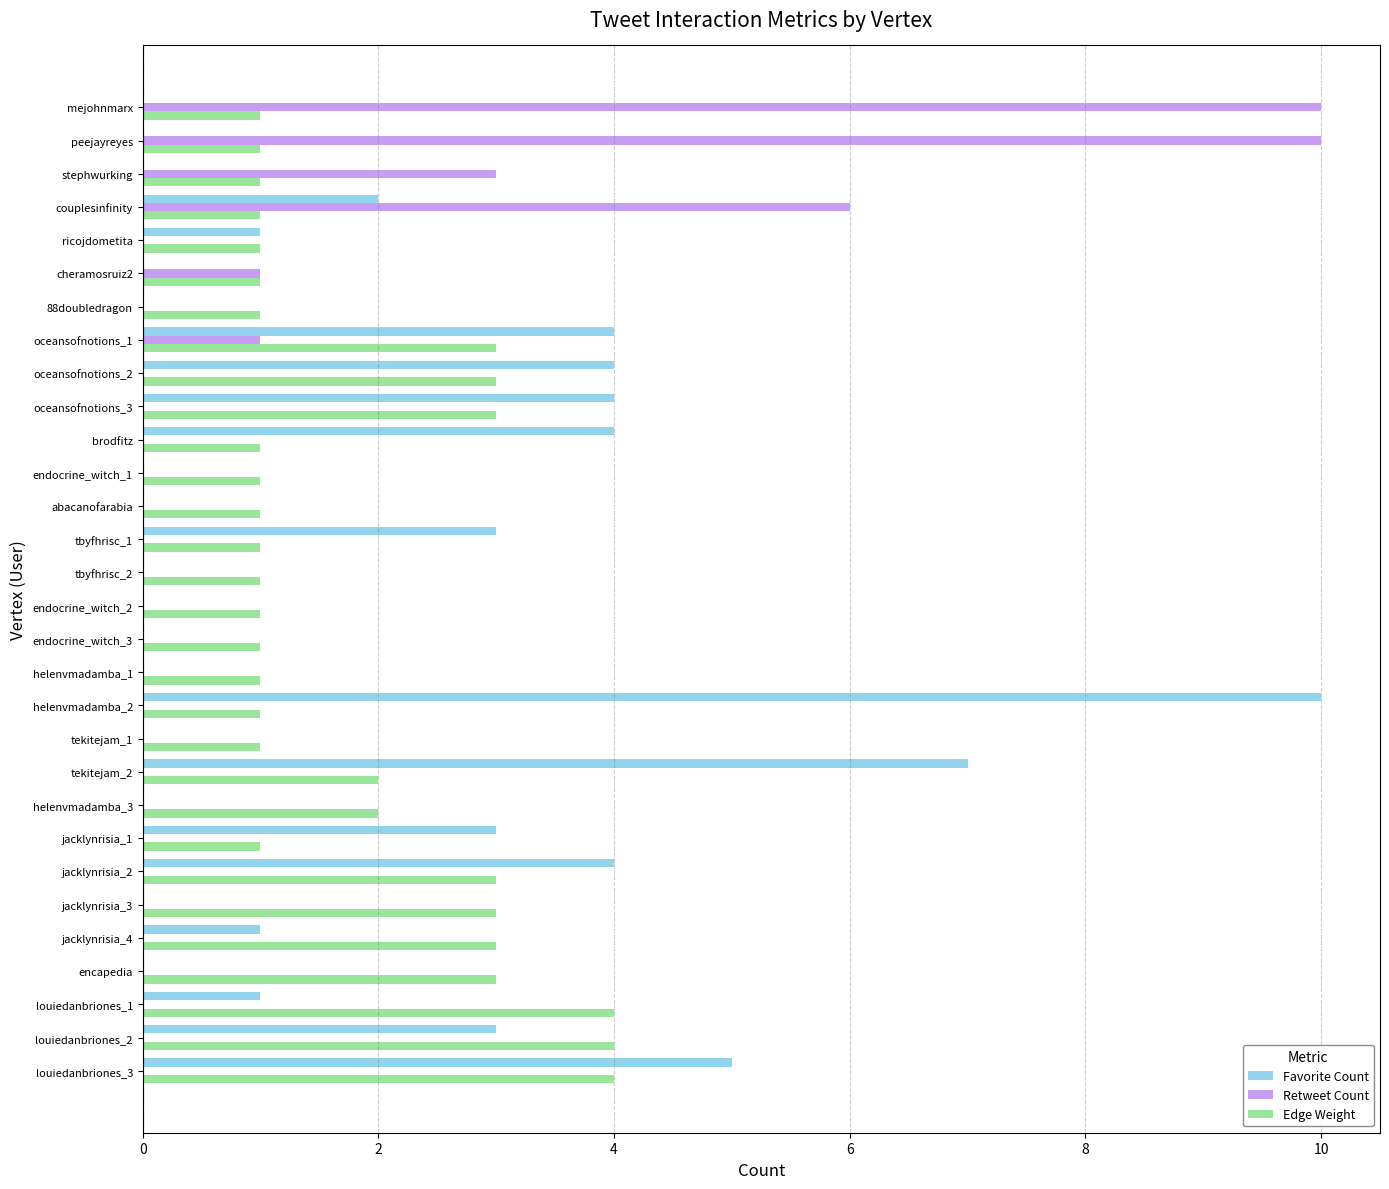

What is the sum of all Retweet Count values?

31